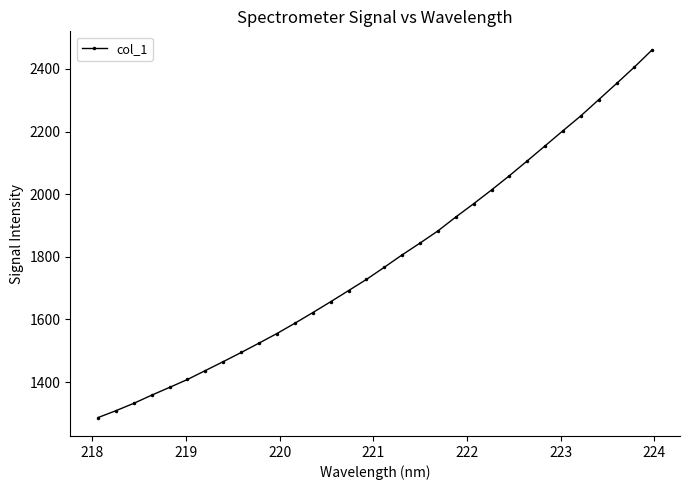

True or false: there are more than 2 points higher than both neighbors.

False